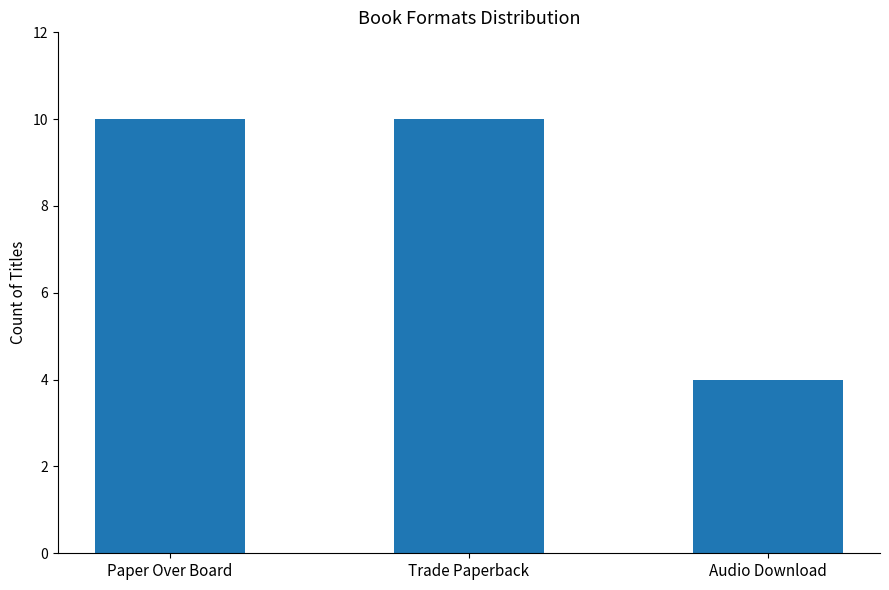

What is the sum of the values at Paper Over Board and Audio Download?

14